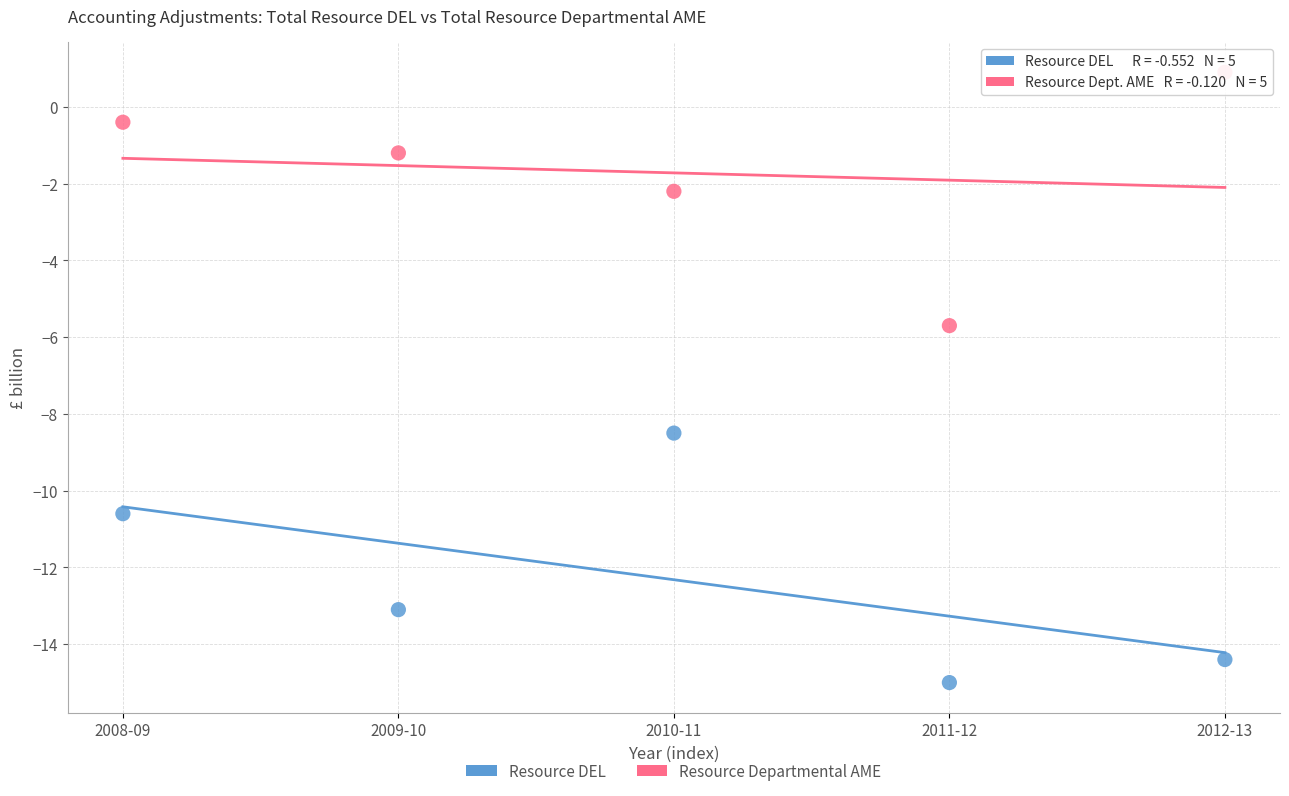

Across all data points, what is the range of Y values (max minus min)?

15.9